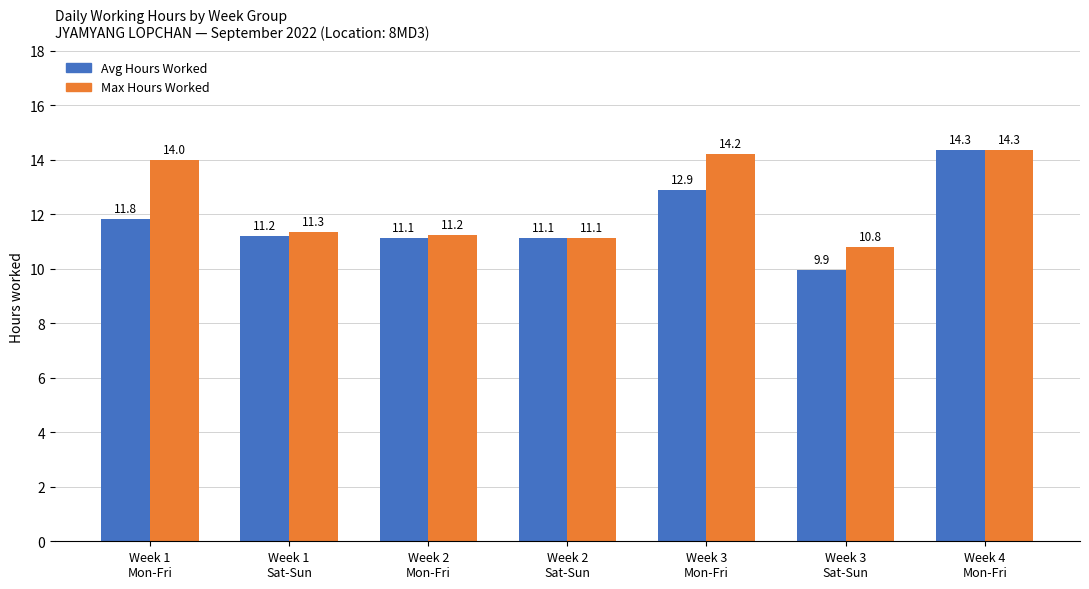

What is the approximate value of Avg Hours Worked at Week 2
Sat-Sun?

11.1